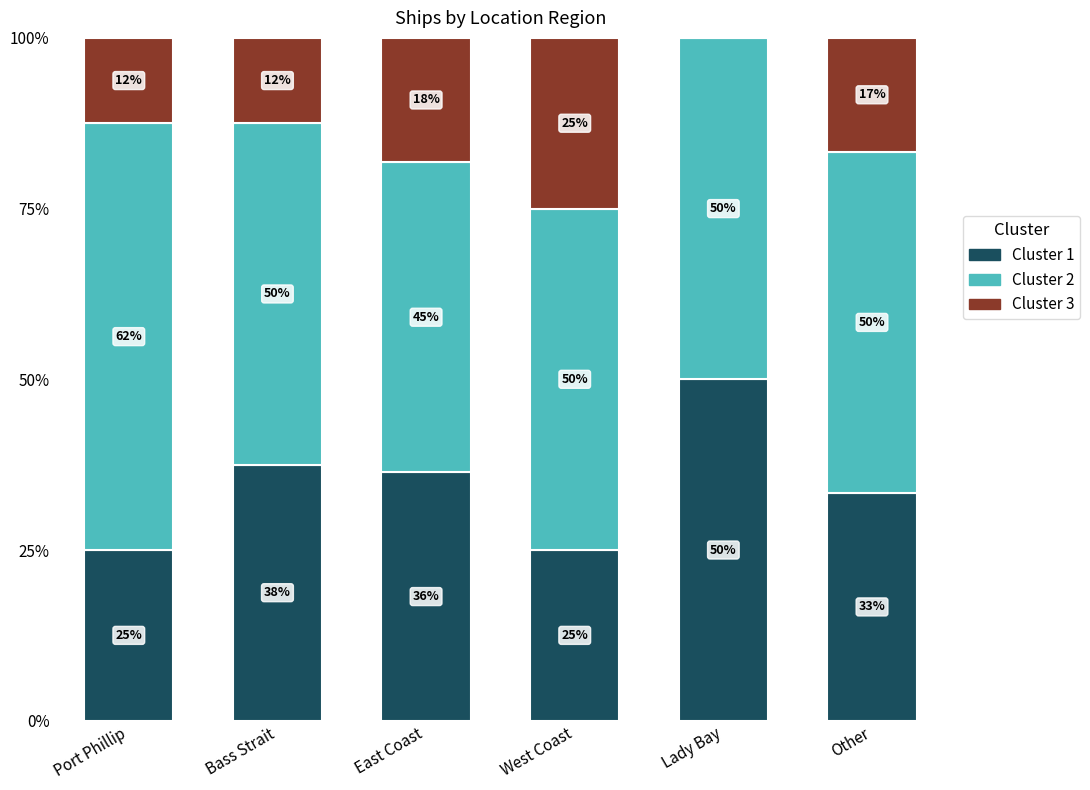

What is the sum of the Cluster 2 values at Port Phillip and Other?

112.5